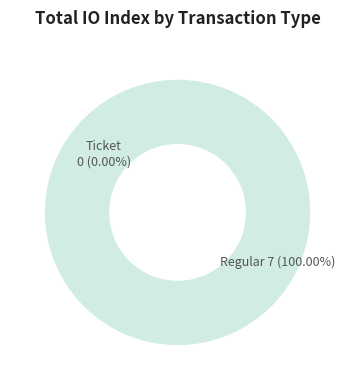

Is there any slice that represents more than half of the pie?

Yes